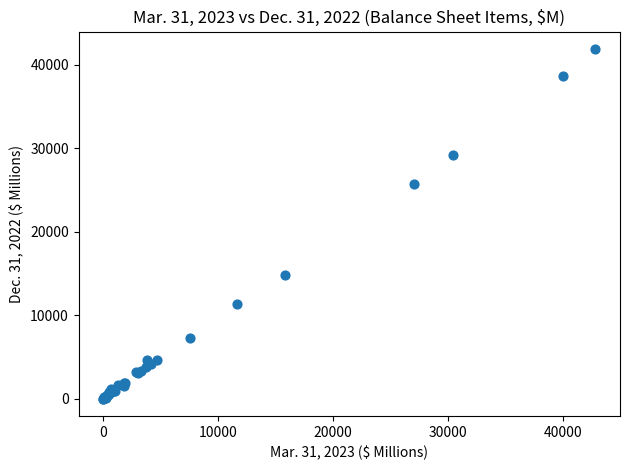

What Y value in the scatter plot is closest to 20932?

25644.5